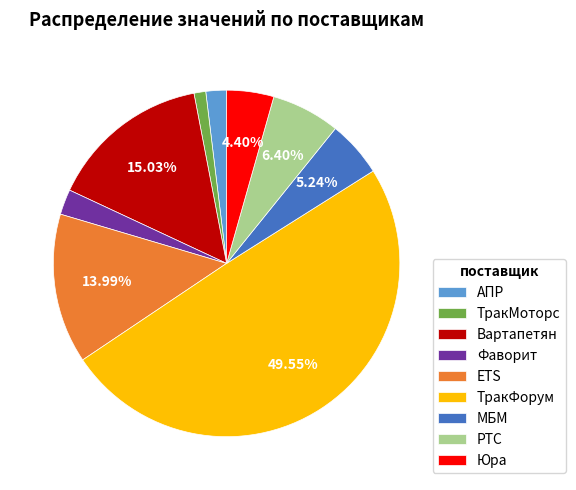

What is the largest slice in the pie chart?

ТракФорум